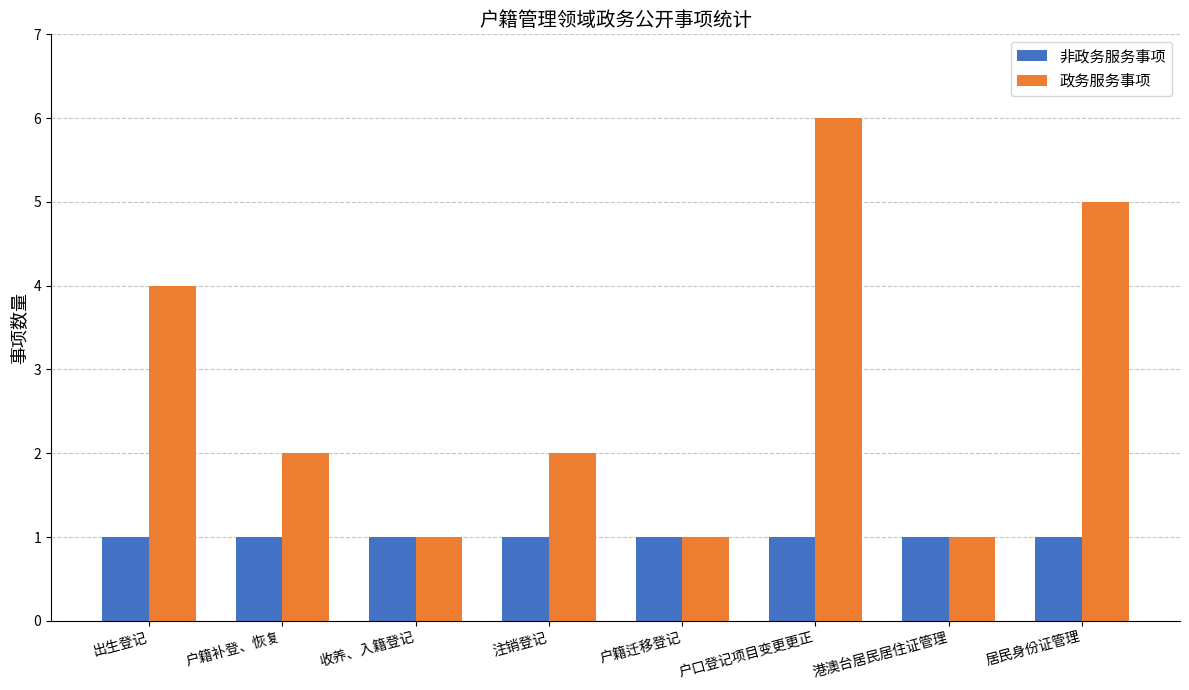

Rank the series by their average value, from lowest to highest.

非政务服务事项, 政务服务事项